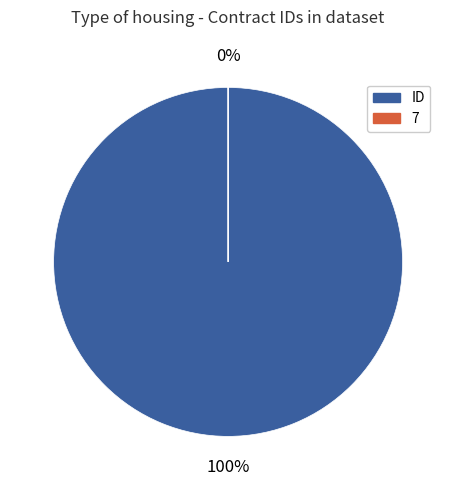

True or false: 7 accounts for 15% of the total.

False